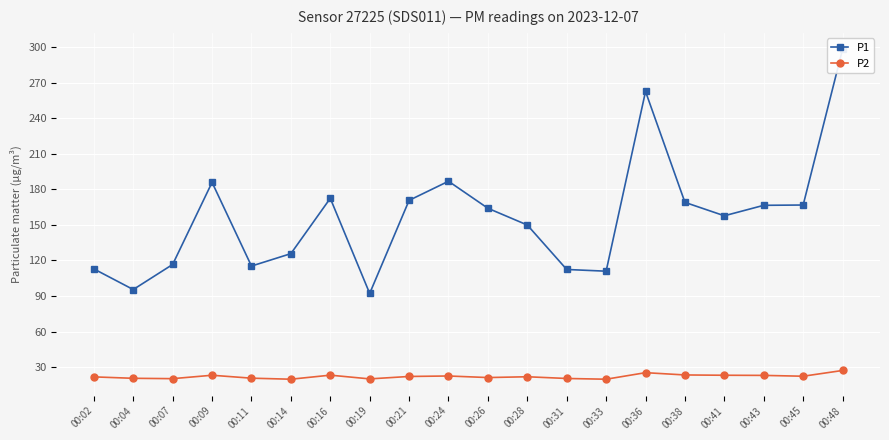

How many lines are shown in the chart?

2